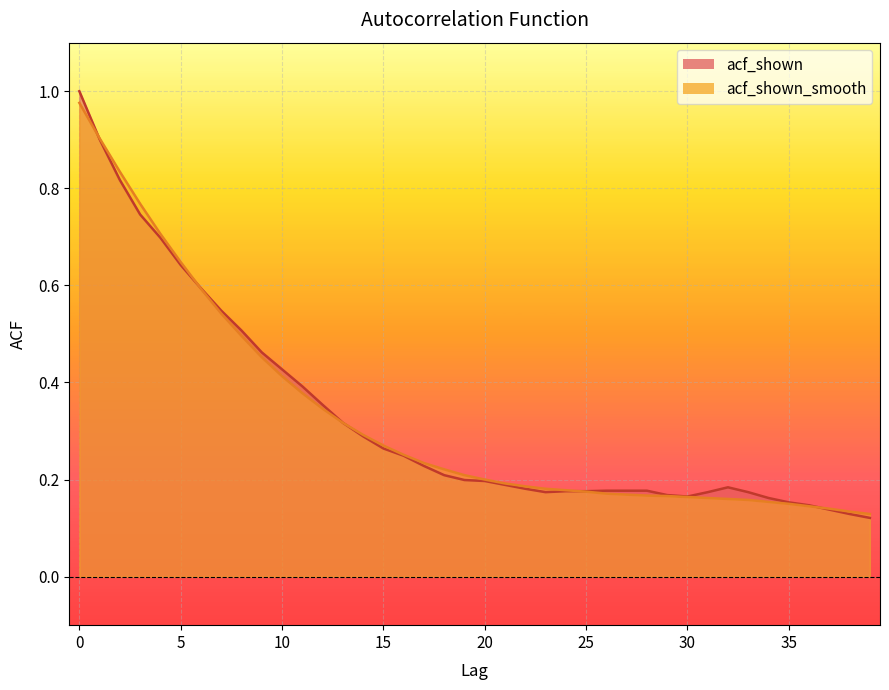

Rank the series by their average value, from highest to lowest.

acf_shown, acf_shown_smooth